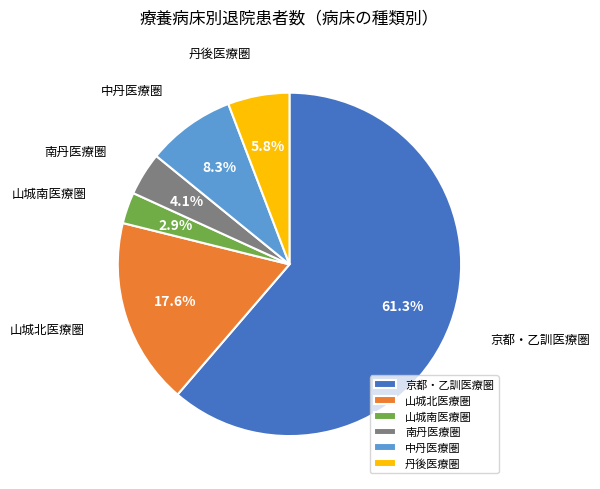

Combined, what portion of the pie is 中丹医療圏 and 山城北医療圏?

25.9%